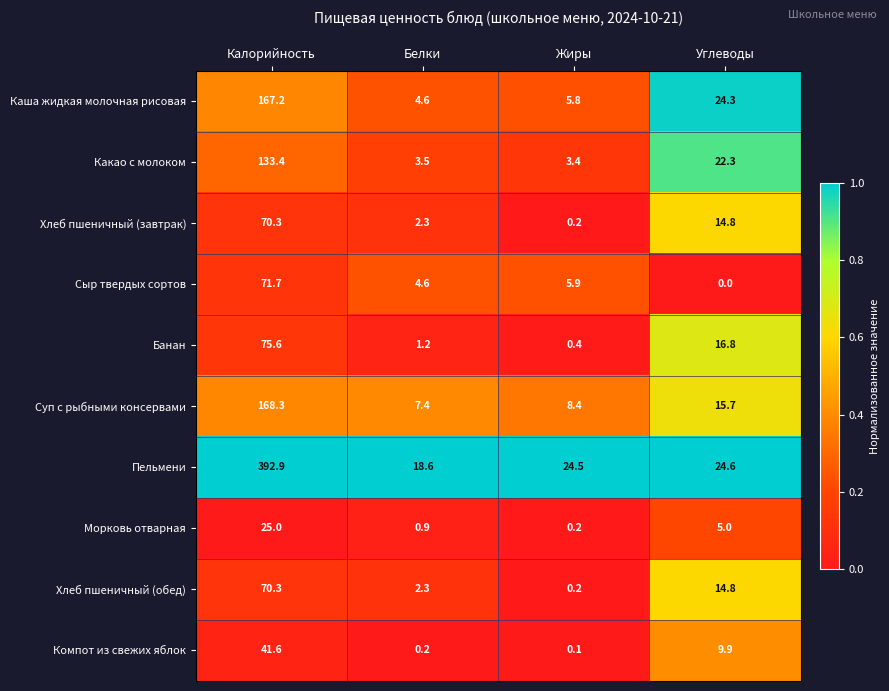

At how many categories does at least one series exceed 0?

4